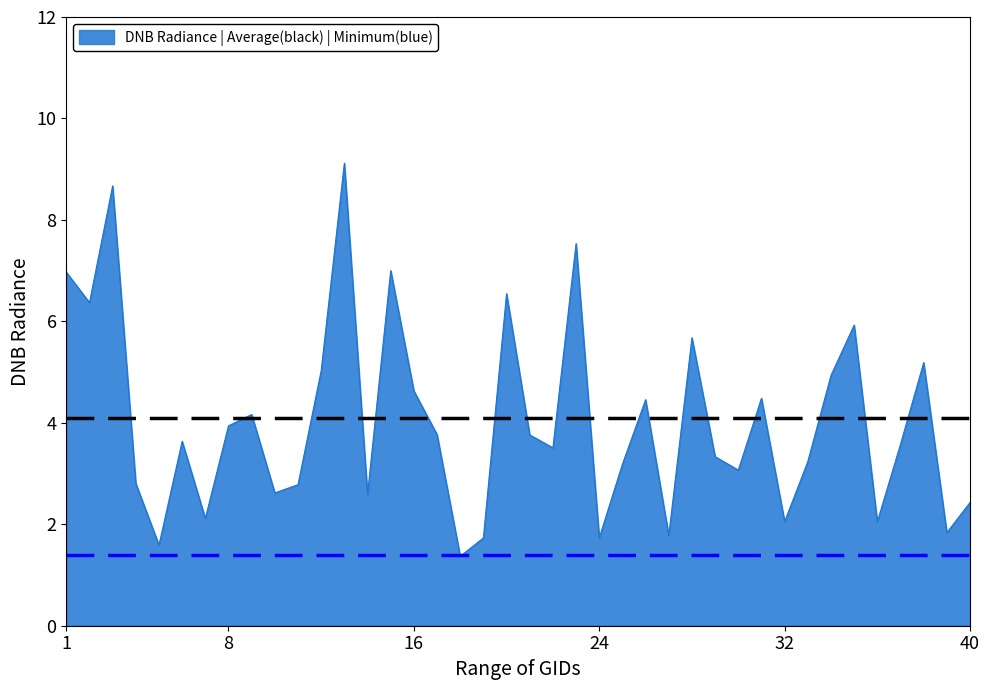

What is the difference between the maximum and minimum values?

7.8